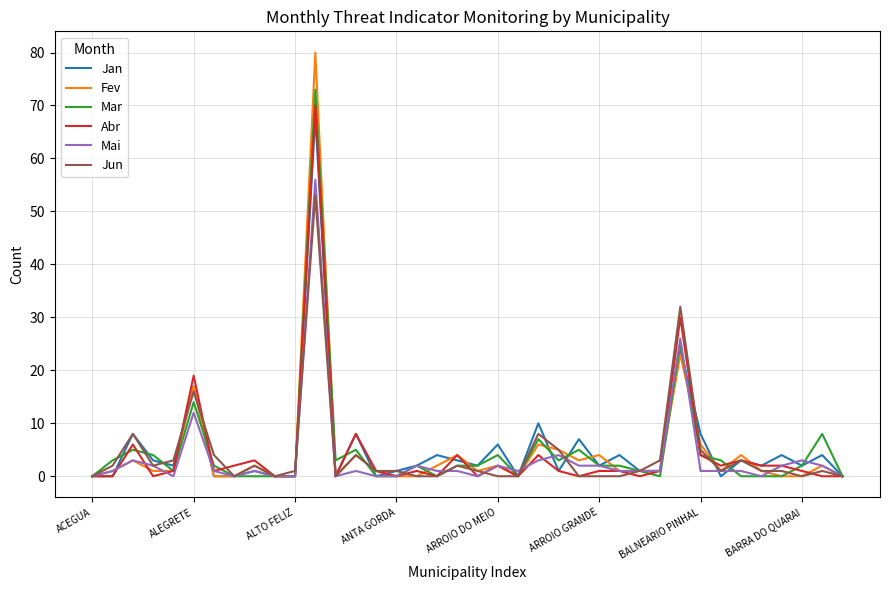

Which series has the widest spread of values?

Fev